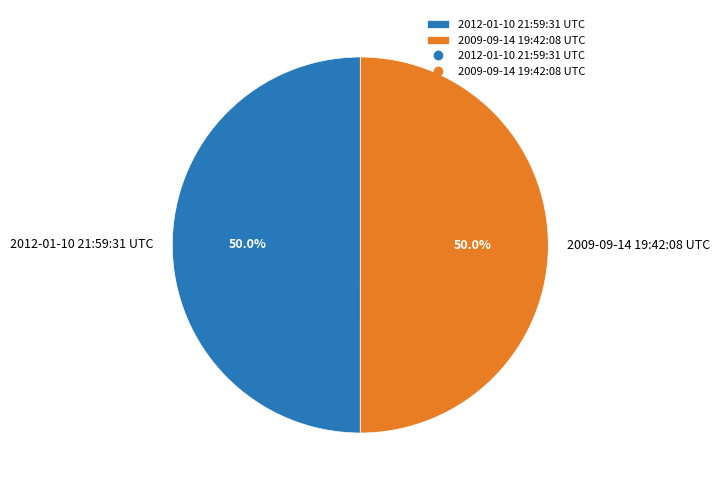

Is it true that 2012-01-10 21:59:31 UTC is 42% of the pie?

False